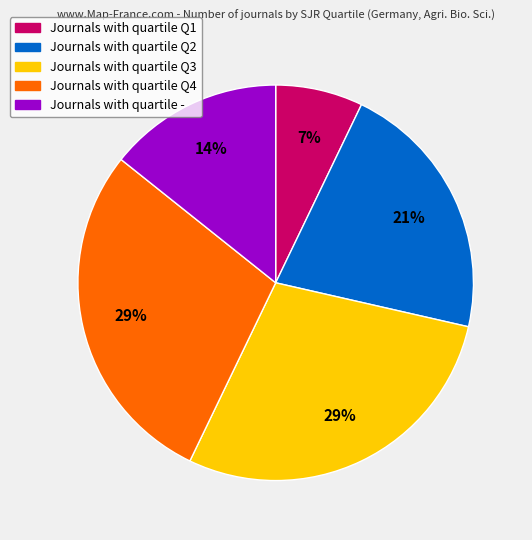

To the nearest percent, what is the average slice percentage?

20%